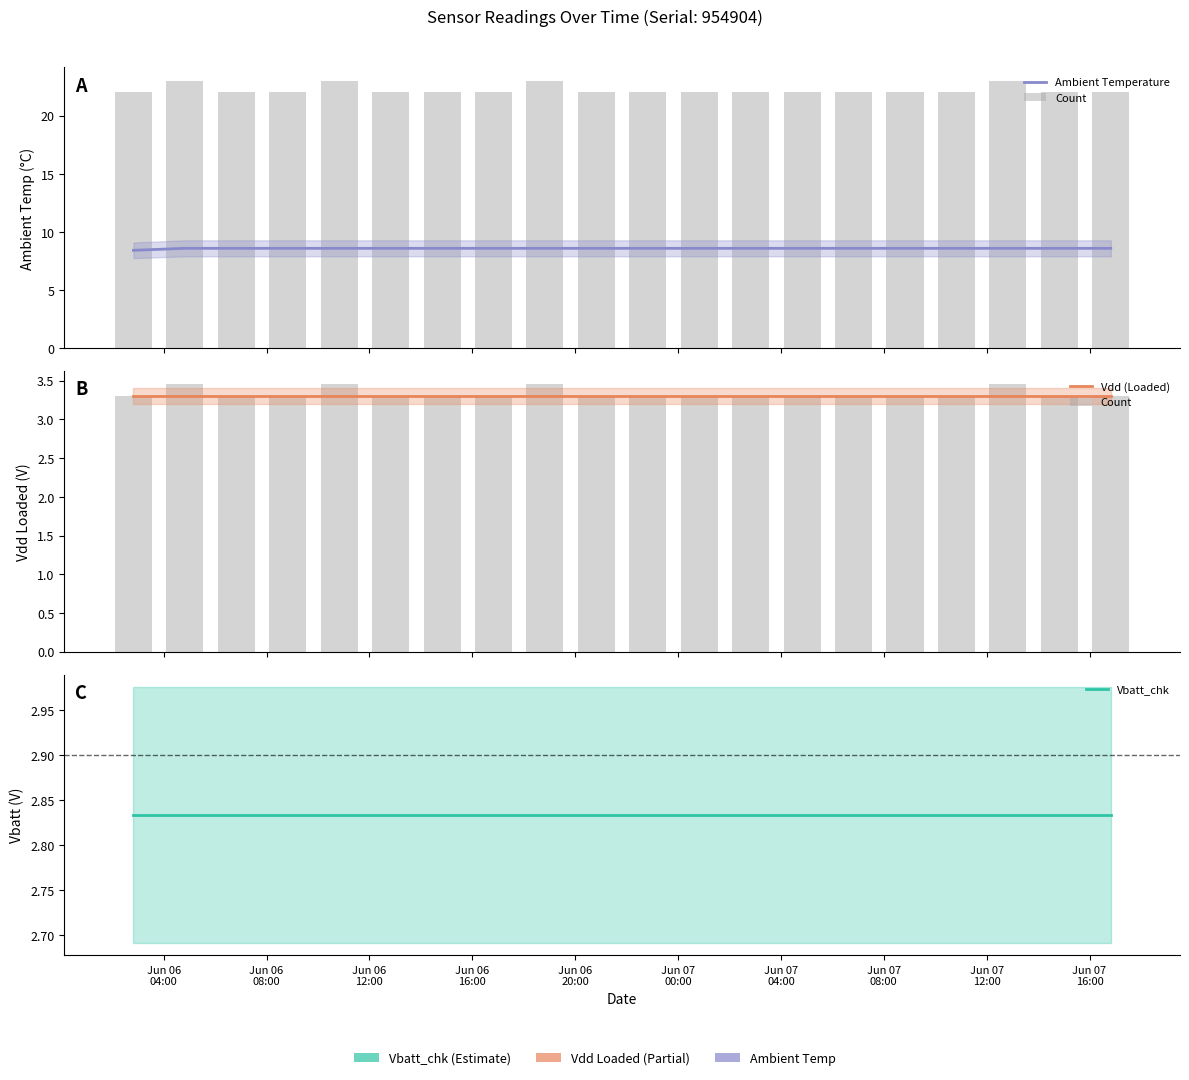

What is the average value of the Vdd (Loaded) series?

3.3